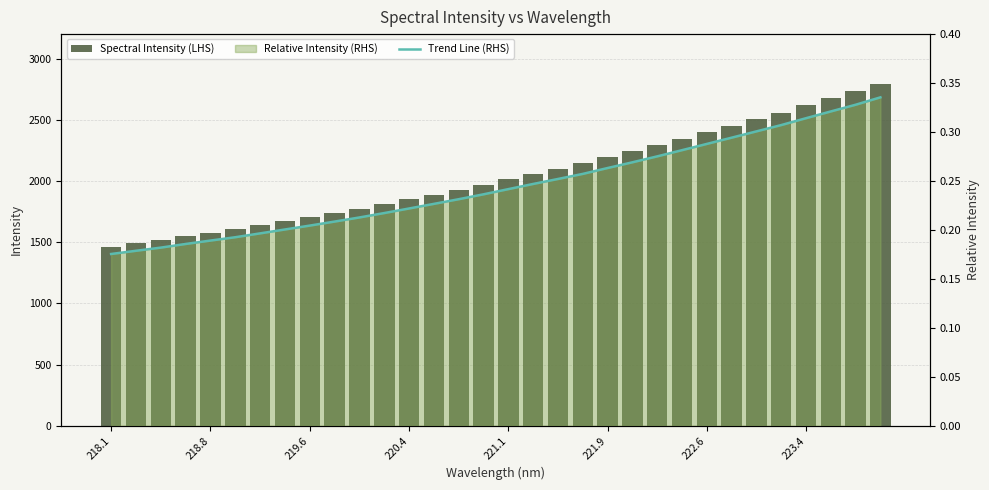

True or false: Spectral Intensity (LHS) has a value of 2838.6 at 14.

False